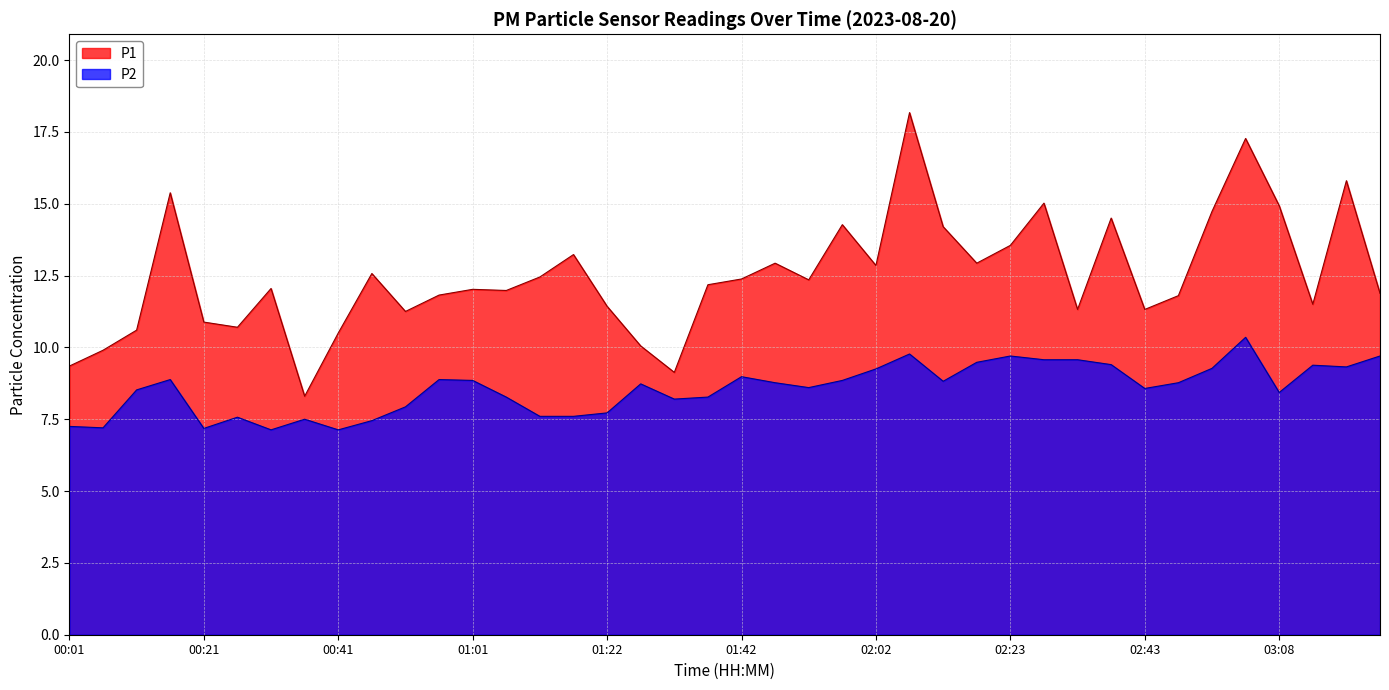

Where is the first local minimum for P1?

00:26